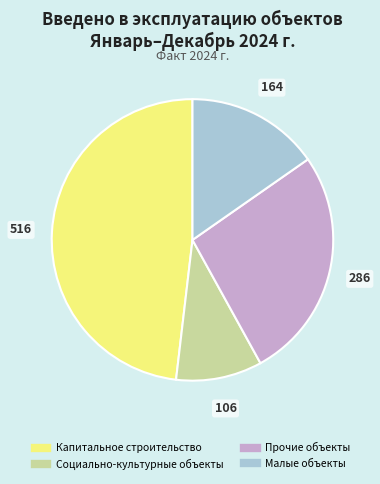

Is it true that Капитальное строительство is 48% of the pie?

True